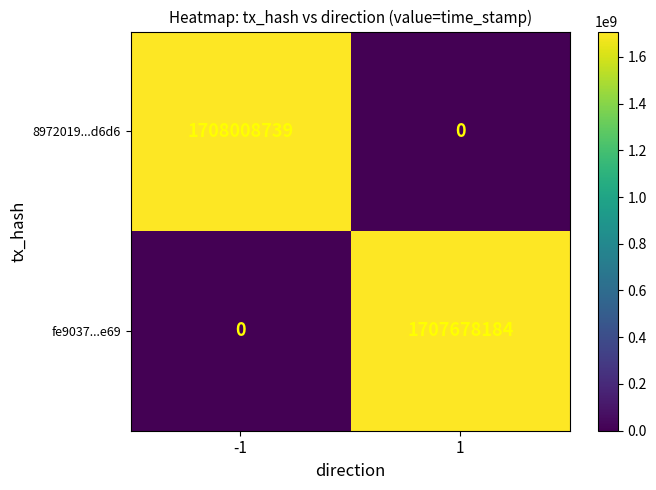

What is the sum of all fe9037...e69 values?

1707678184